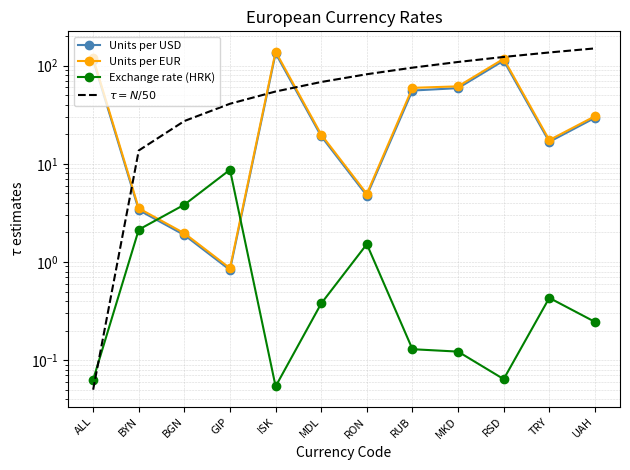

How many distinct data groups are displayed?

4